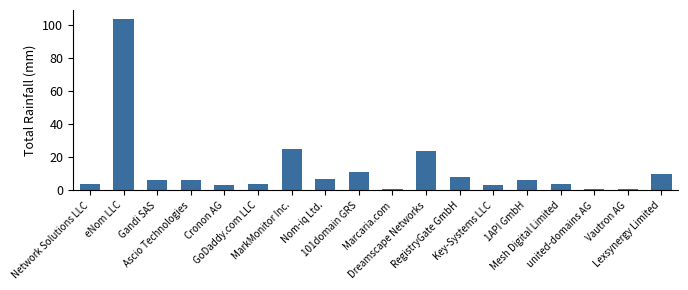

Between Lexsynergy Limited and GoDaddy.com LLC, which is larger?

Lexsynergy Limited